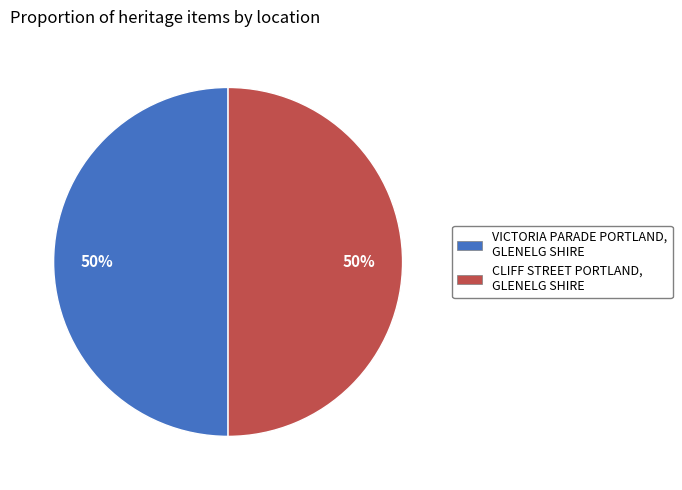

To the nearest percent, what is the combined percentage of CLIFF STREET PORTLAND, GLENELG SHIRE and VICTORIA PARADE PORTLAND, GLENELG SHIRE?

100%